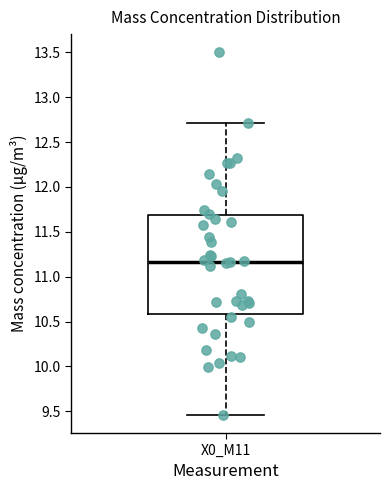

Transcribe this box plot: give where the median line is, the range the box spans, and where the two whiskers end, as read against the y-axis. The values are not printed on the chart, so give them approximately, as read against the axis.

median 11.15, box 10.60 to 11.70, whiskers 9.45 to 12.70